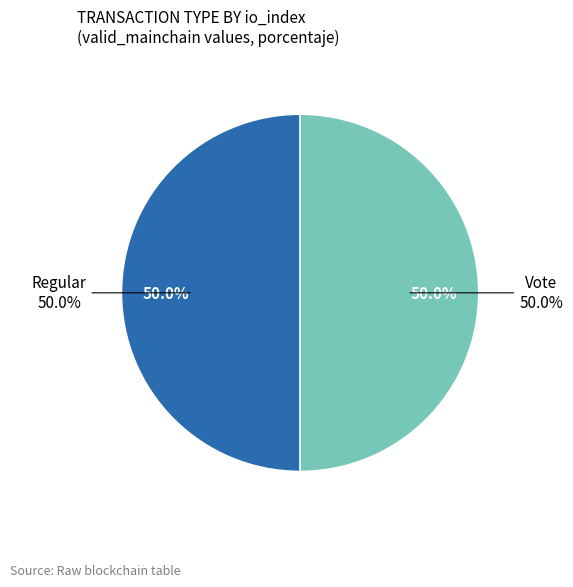

How many slices are in this pie chart?

2